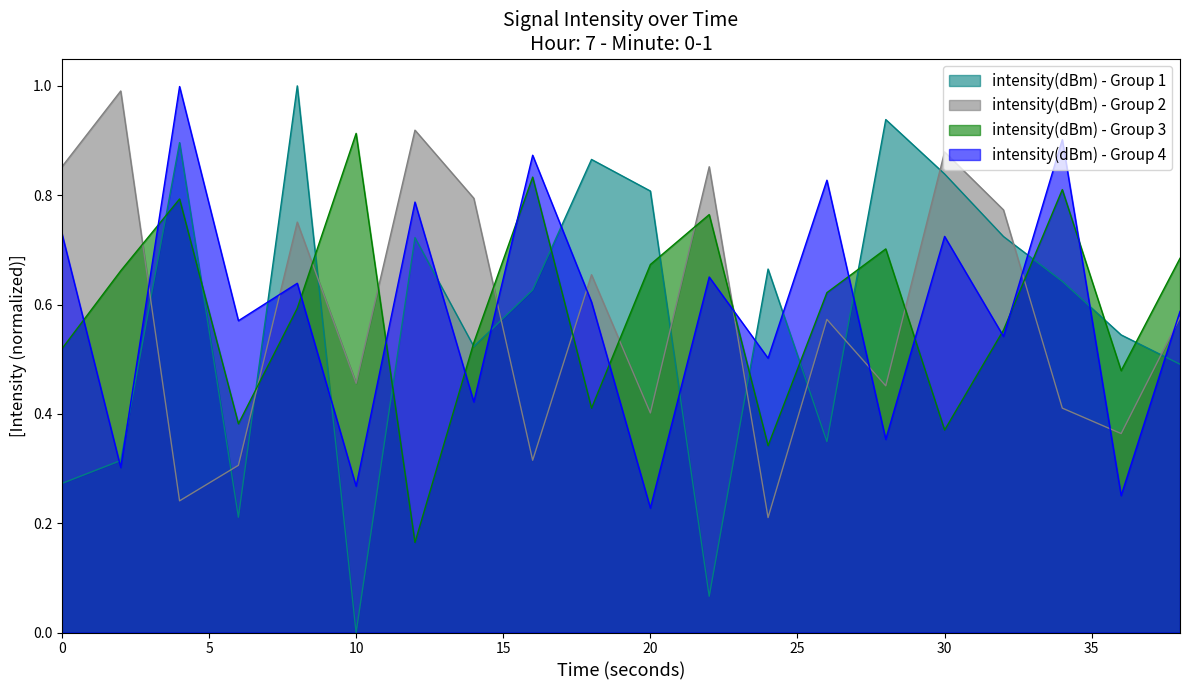

Count the number of categories in the chart.

20